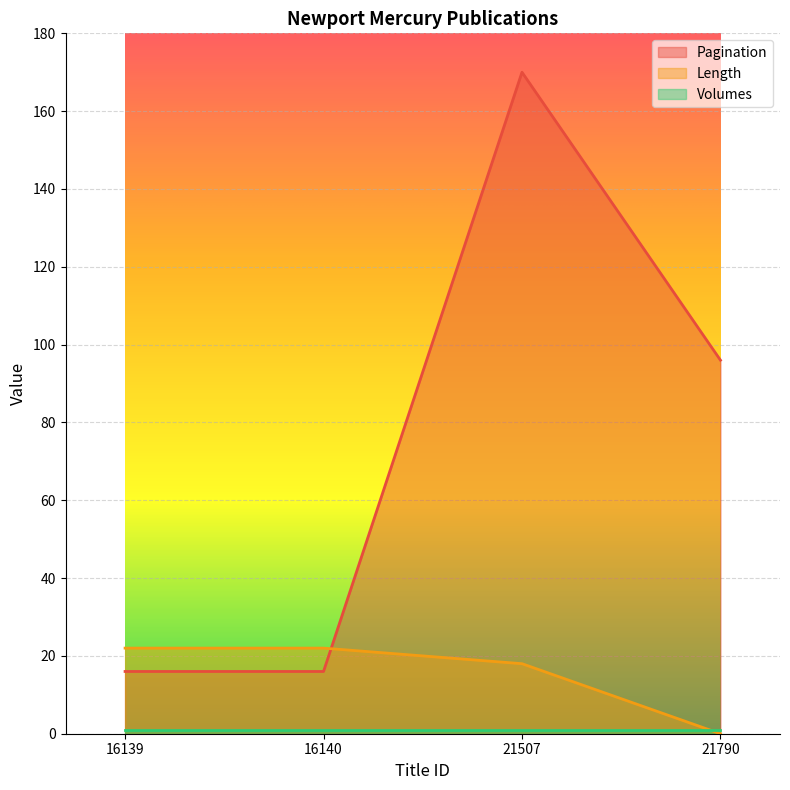

Which series has the largest range (max minus min)?

Pagination